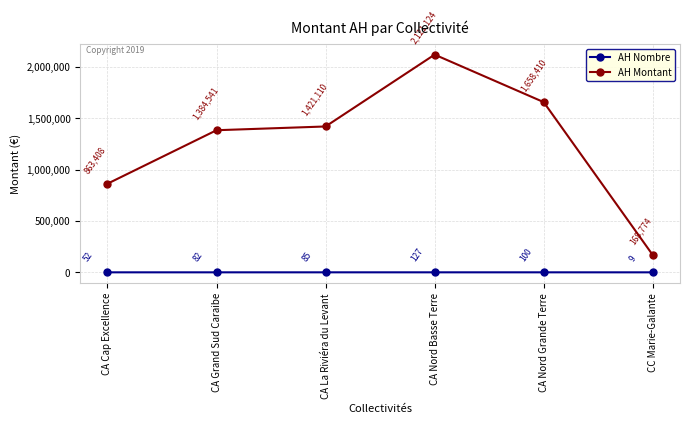

Rank the series at CC Marie-Galante from highest to lowest value.

AH Montant, AH Nombre